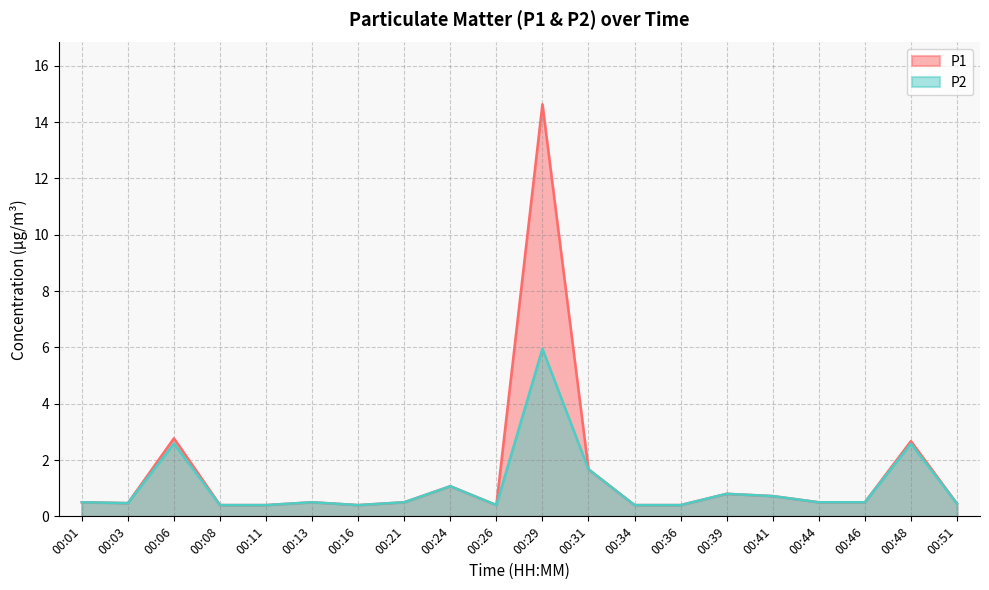

What is the minimum value for P2?

0.4